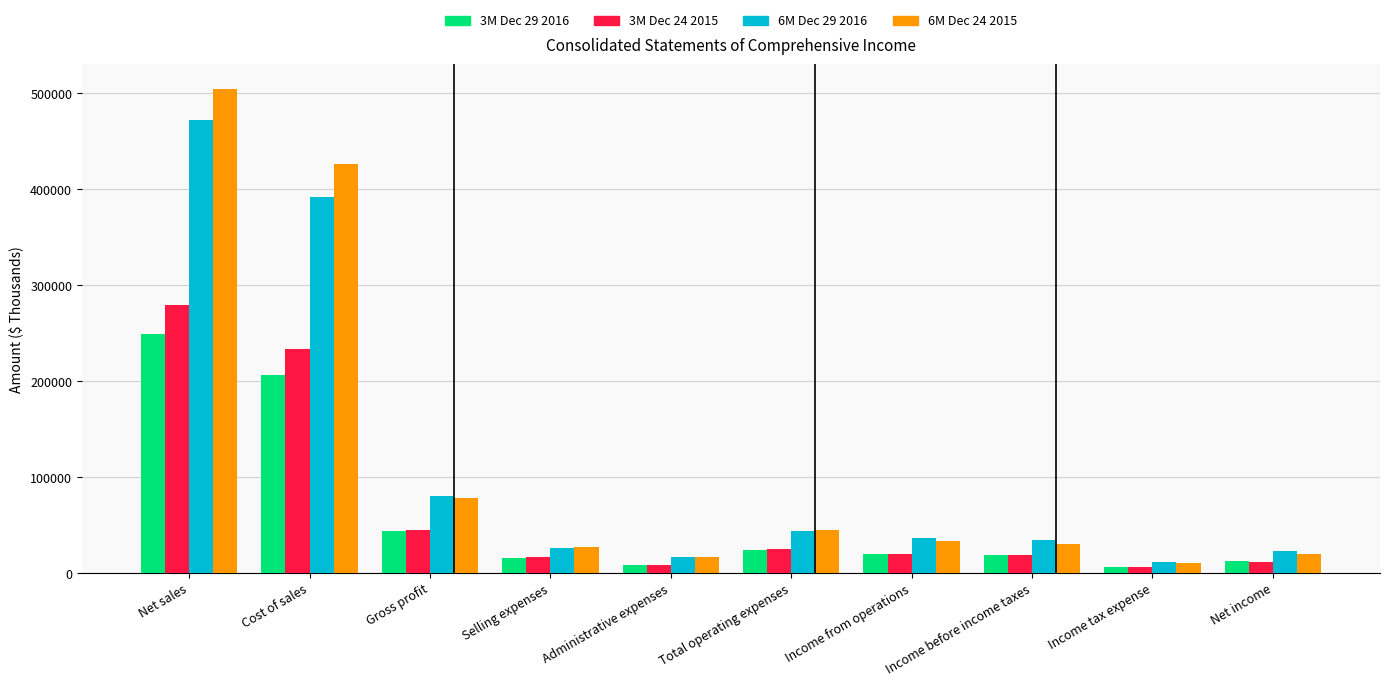

What is the greatest value displayed?

504779